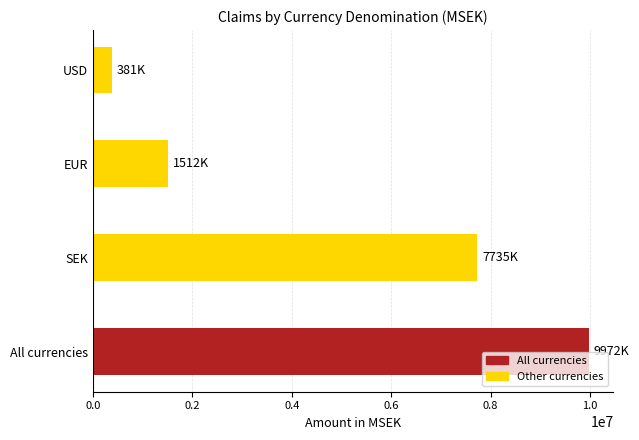

What is the greatest value displayed?

9971662.5